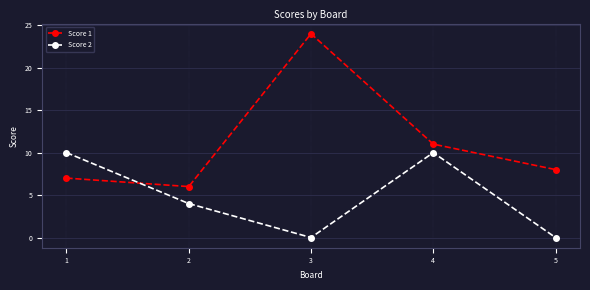

Rank the series at 4 from lowest to highest value.

Score 2, Score 1